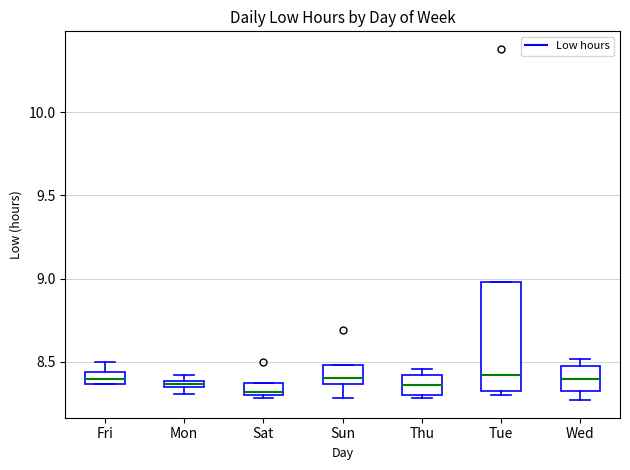

Which box is the tallest, from its lower edge to its upper edge?

Tue